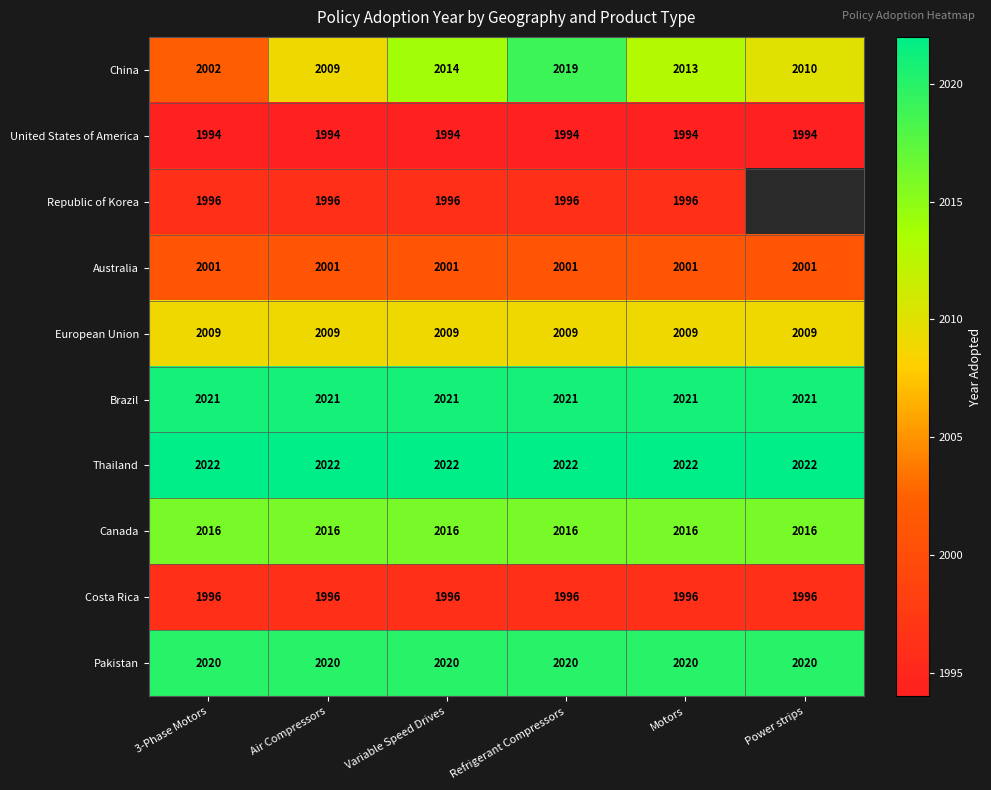

What is the sum of the Thailand values at Variable Speed Drives and Refrigerant Compressors?

4044